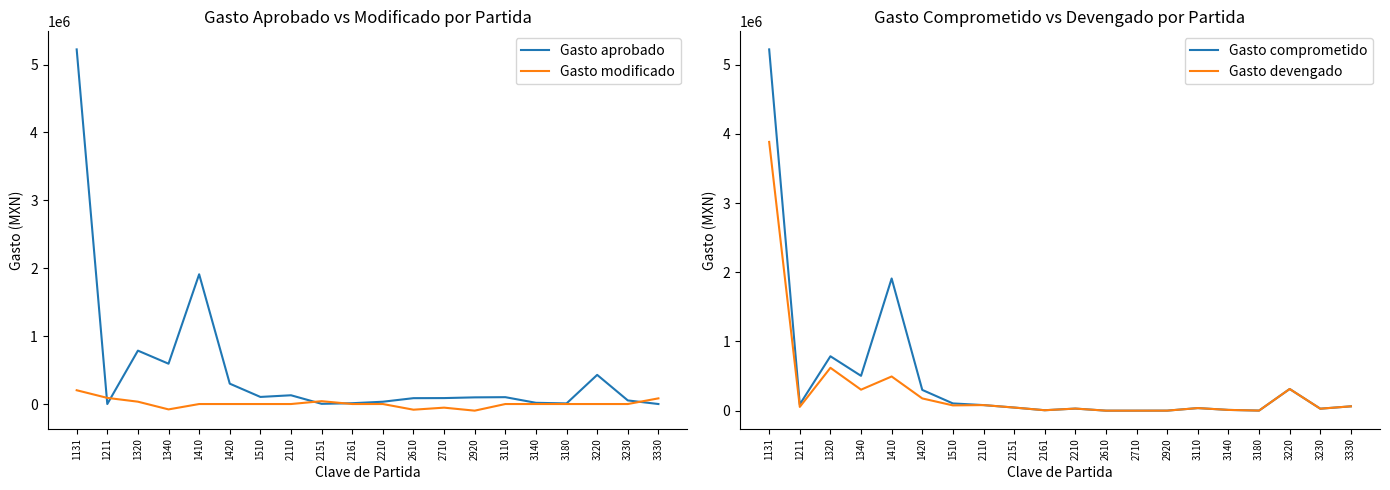

Reading right to left, what are all the values shown in this chart?

Gasto aprobado: 3330=0.0	3230=53000.0	3220=429300.0	3180=9000.0	3140=18000.0	3110=101000.0	2920=98100.0	2710=87600.0	2610=86400.0	2210=33900.0	2161=12000.0	2151=3000.0	2110=129000.0	1510=104449.0	1420=299863.0	1410=1910672.8	1340=593748.0	1320=786319.3	1211=0.0	1131=5222448.0
Gasto modificado: 3330=83520.0	3230=0.0	3220=0.0	3180=0.0	3140=0.0	3110=0.0	2920=-97639.5	2710=-53387.5	2610=-83520.0	2210=0.0	2161=0.0	2151=41972.4	2110=0.0	1510=0.0	1420=0.0	1410=0.0	1340=-79089.2	1320=34498.3	1211=90441.6	1131=202988.8
Gasto comprometido: 3330=62640.0	3230=28411.9	3220=313200.0	3180=1164.6	3140=10810.0	3110=37221.1	2920=460.5	2710=0.0	2610=0.0	2210=29979.5	2161=6182.1	2151=44972.4	2110=80527.3	1510=104449.0	1420=299863.0	1410=1910672.8	1340=503306.4	1320=786319.3	1211=90441.6	1131=5222448.0
Gasto devengado: 3330=62640.0	3230=28411.9	3220=313200.0	3180=1164.6	3140=10810.0	3110=37221.1	2920=460.5	2710=0.0	2610=0.0	2210=29979.5	2161=6182.1	2151=44972.4	2110=80527.3	1510=76044.8	1420=176895.9	1410=494100.1	1340=303389.4	1320=619612.7	1211=54513.9	1131=3885007.5